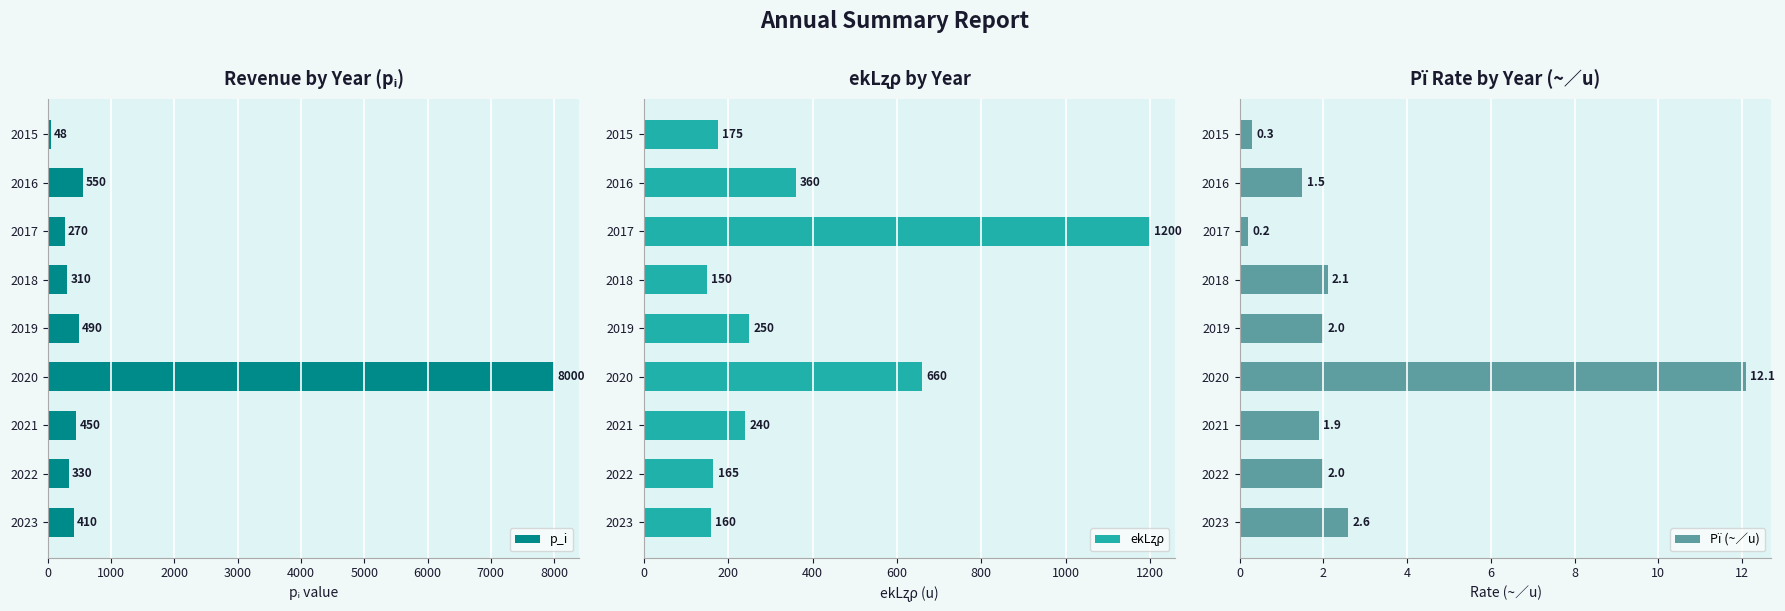

Reading right to left, list all the values displayed in this chart.

p_i: 48.0	550.0	270.0	310.0	490.0	8000.0	450.0	330.0	410.0
ekLʐρ: 175.0	360.0	1200.0	150.0	250.0	660.0	240.0	165.0	160.0
Pï (~∕u): 0.3	1.5	0.2	2.1	2.0	12.1	1.9	2.0	2.6